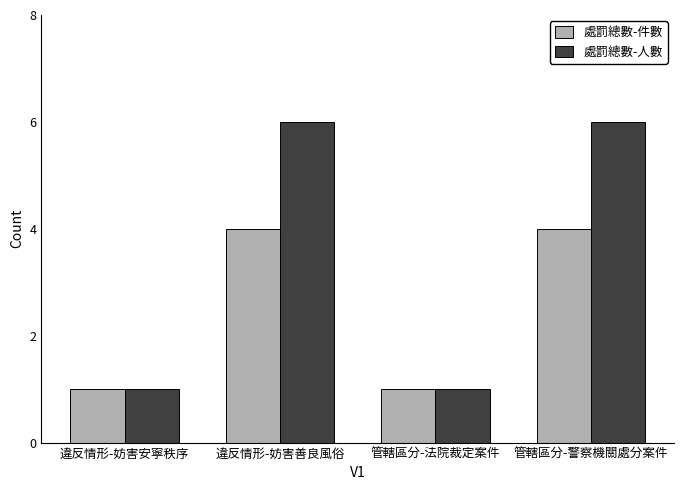

The value of 處罰總數-件數 at 管轄區分-警察機關處分案件 is 4. True or false?

True